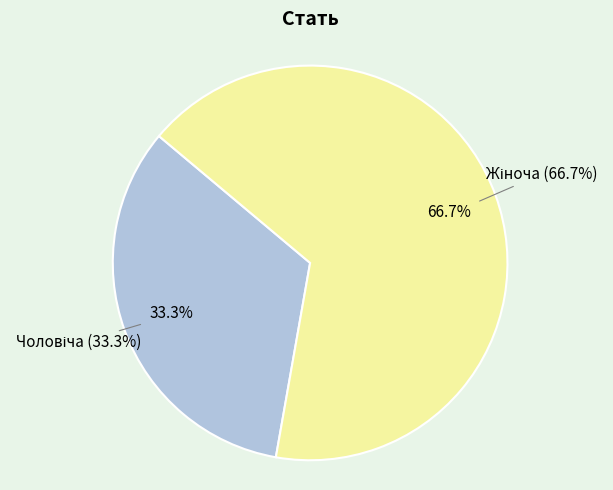

How much of the chart is everything except Чоловіча?

66.7%